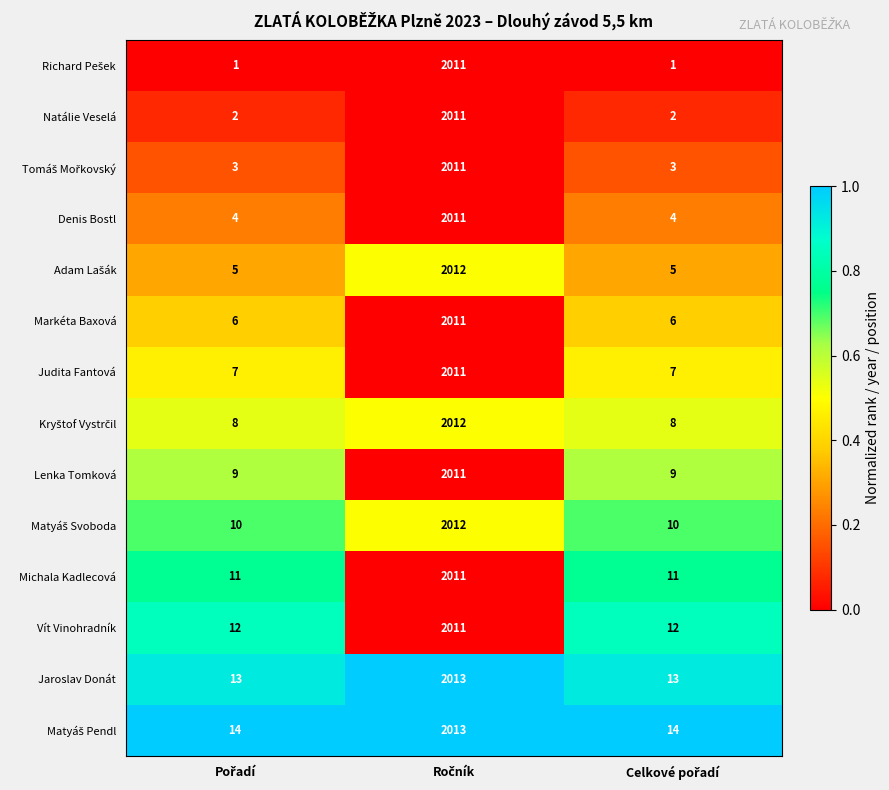

What is the average value of the Natálie Veselá series?

672